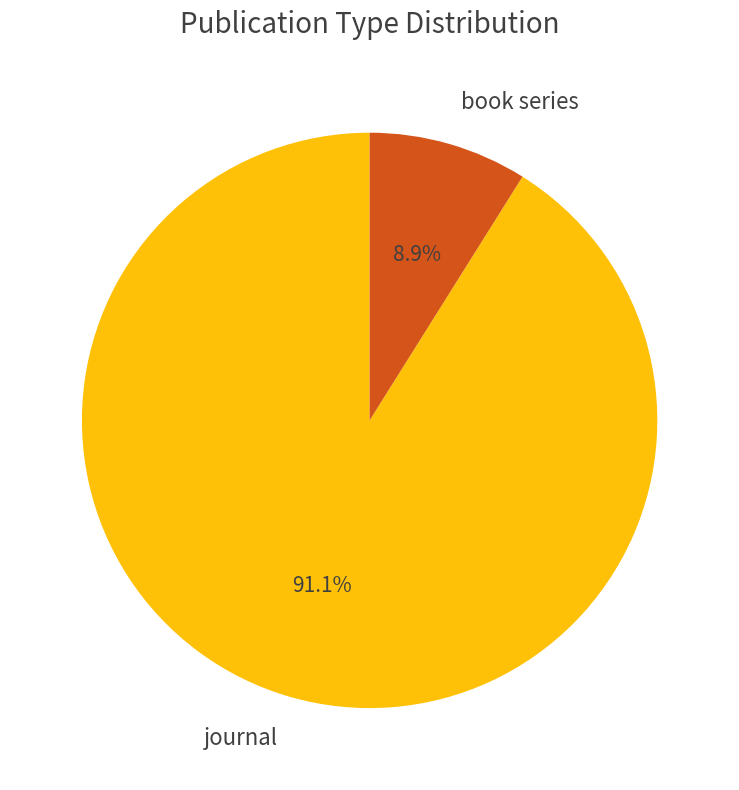

Rank the categories by value from lowest to highest.

book series, journal